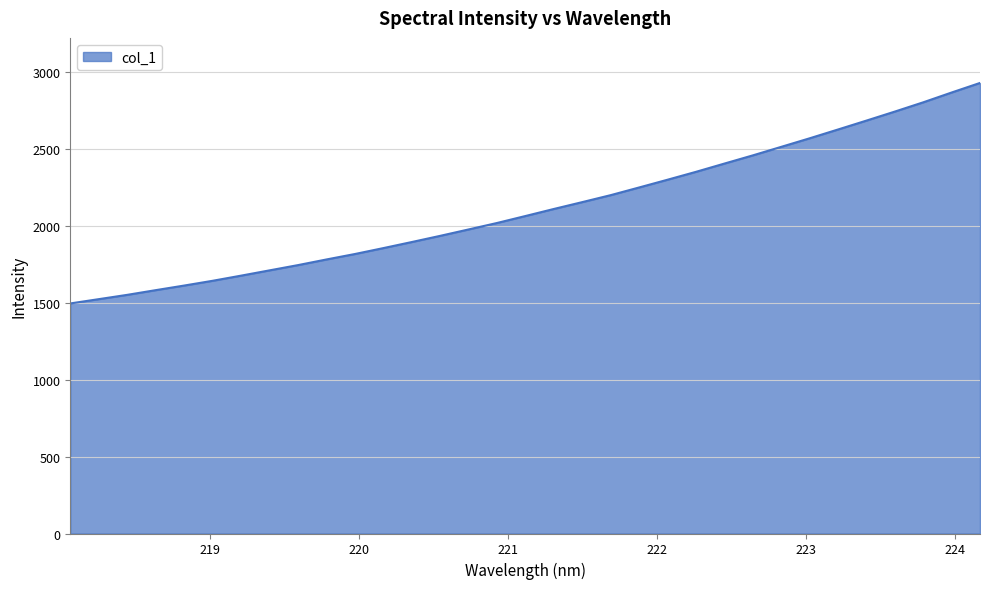

Does the chart have visible grid lines?

Yes